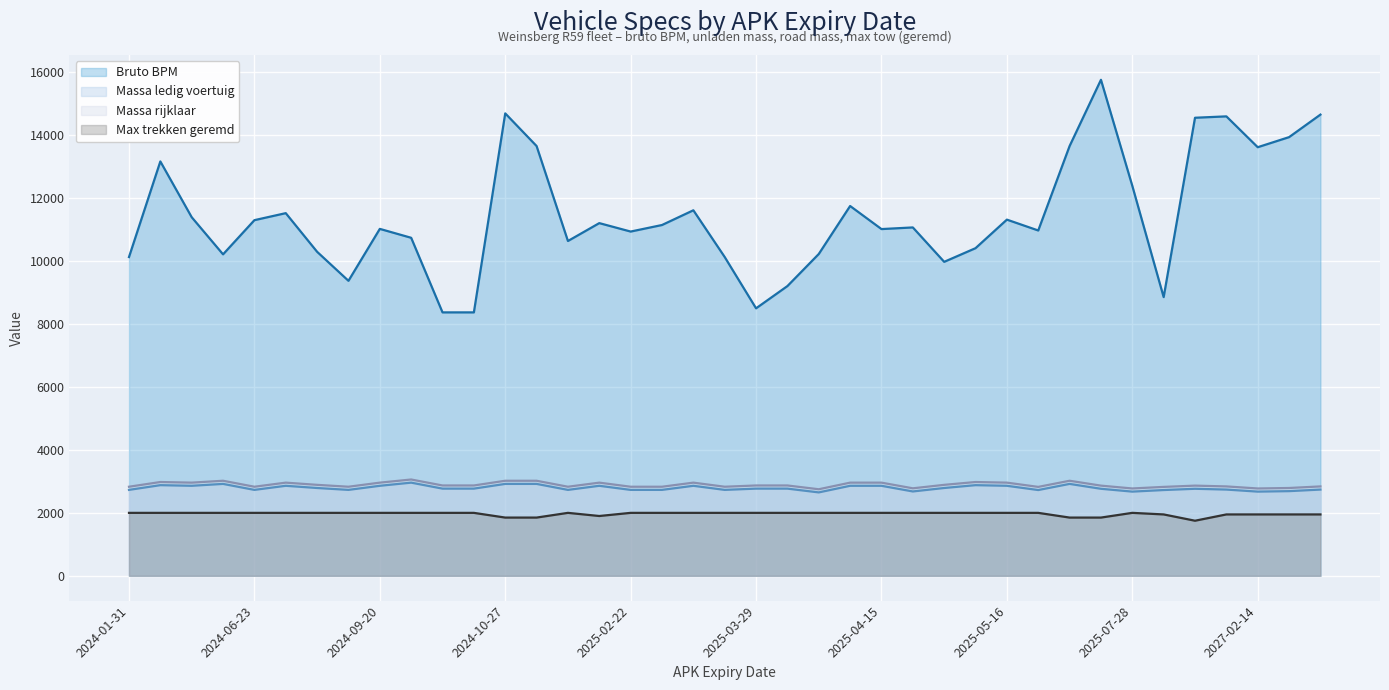

Which series has the largest total across all categories?

Bruto BPM